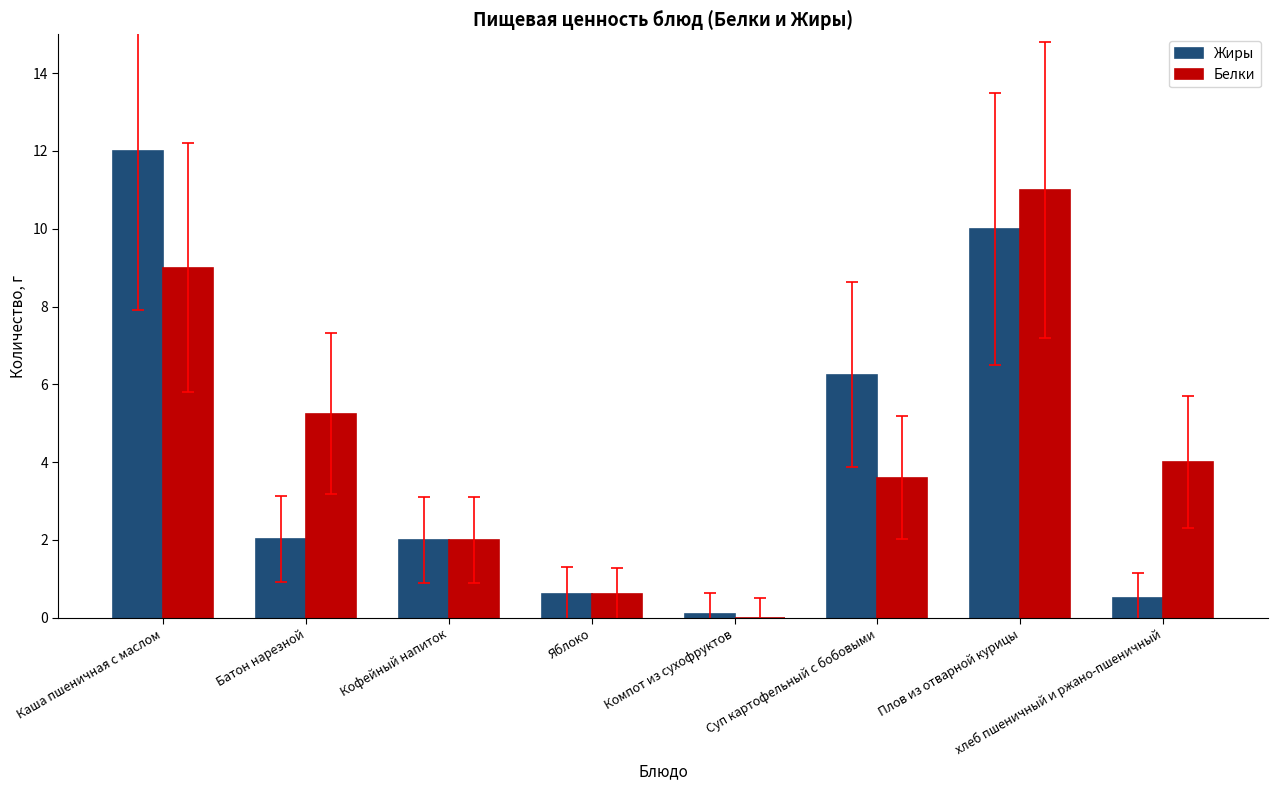

Is it true that Белки equals 5.9 at Плов из отварной курицы?

False